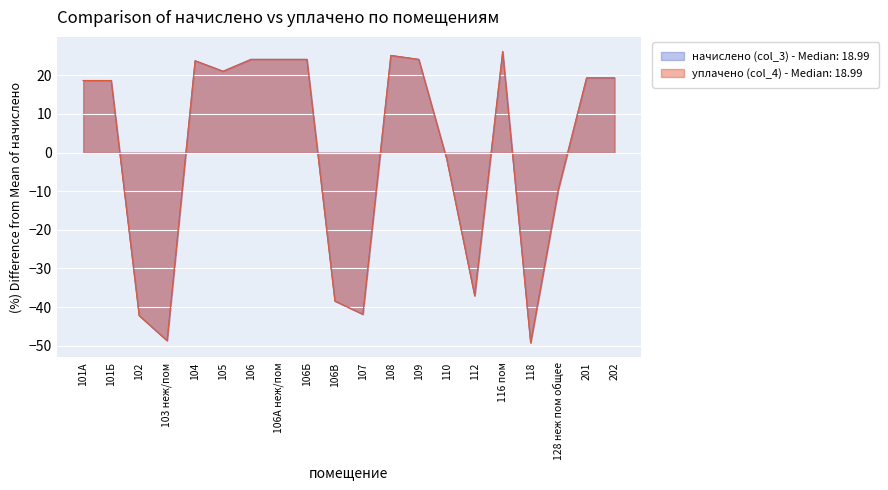

Reading left to right, what are all the values shown in this chart?

начислено (col_3): 18.7	18.7	-42.2	-48.7	23.8	21.0	24.1	24.1	24.1	-38.5	-41.9	25.1	24.1	-1.7	-37.1	26.2	-49.3	-9.3	19.3	19.3
уплачено (col_4): 18.7	18.7	-42.2	-48.7	23.8	21.0	24.1	24.1	24.1	-38.5	-41.9	25.1	24.1	-1.7	-37.1	26.2	-49.3	-9.3	19.3	19.3